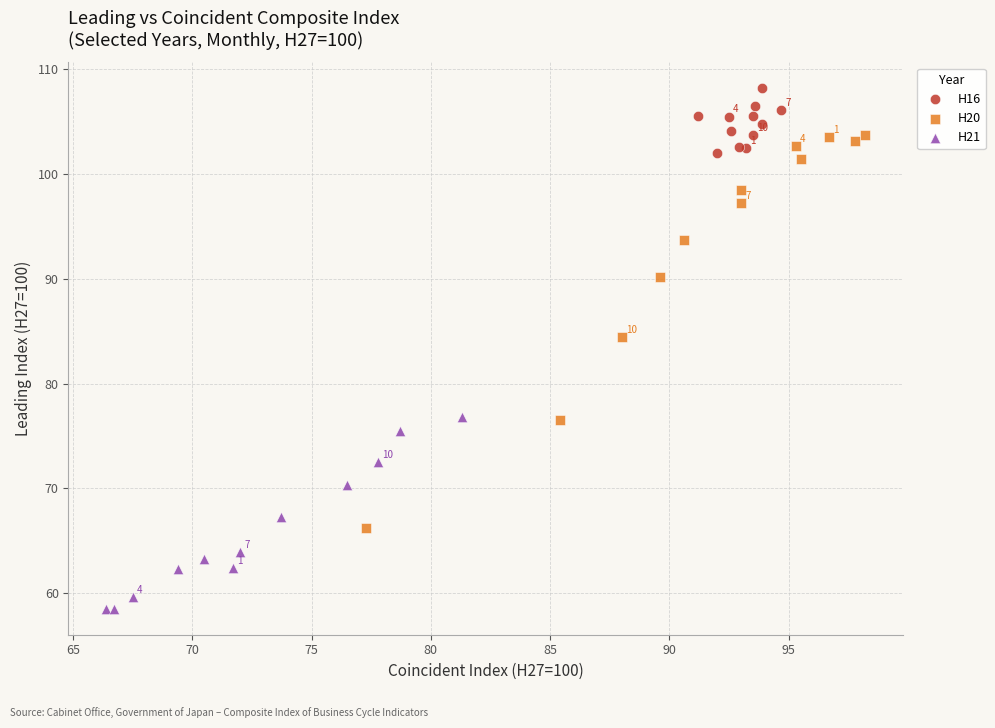

Which series reaches the minimum Y coordinate?

H21